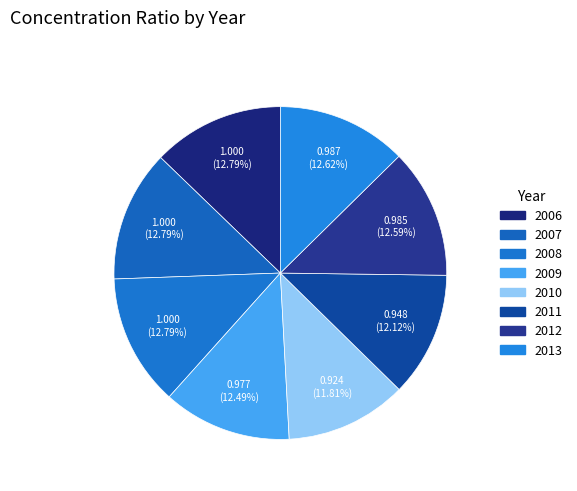

What percentage is NOT represented by 2013?

87.4%